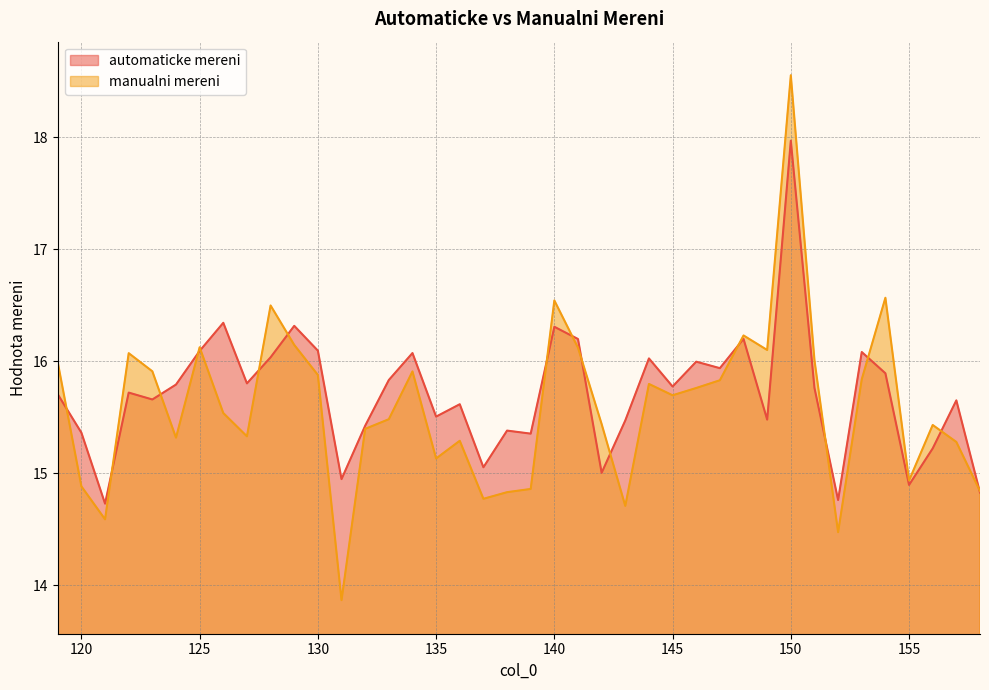

Where do automaticke mereni and manualni mereni first cross each other?

119 and 120